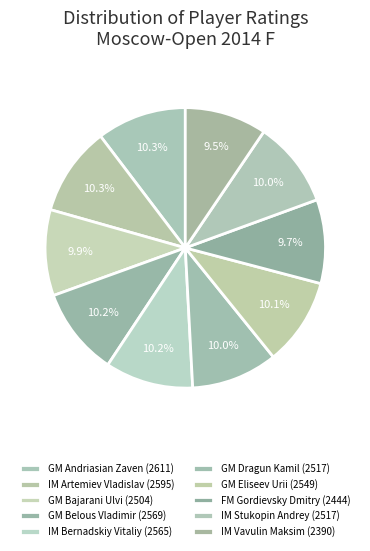

To the nearest percent, what percentage of the pie is GM Belous Vladimir?

10%